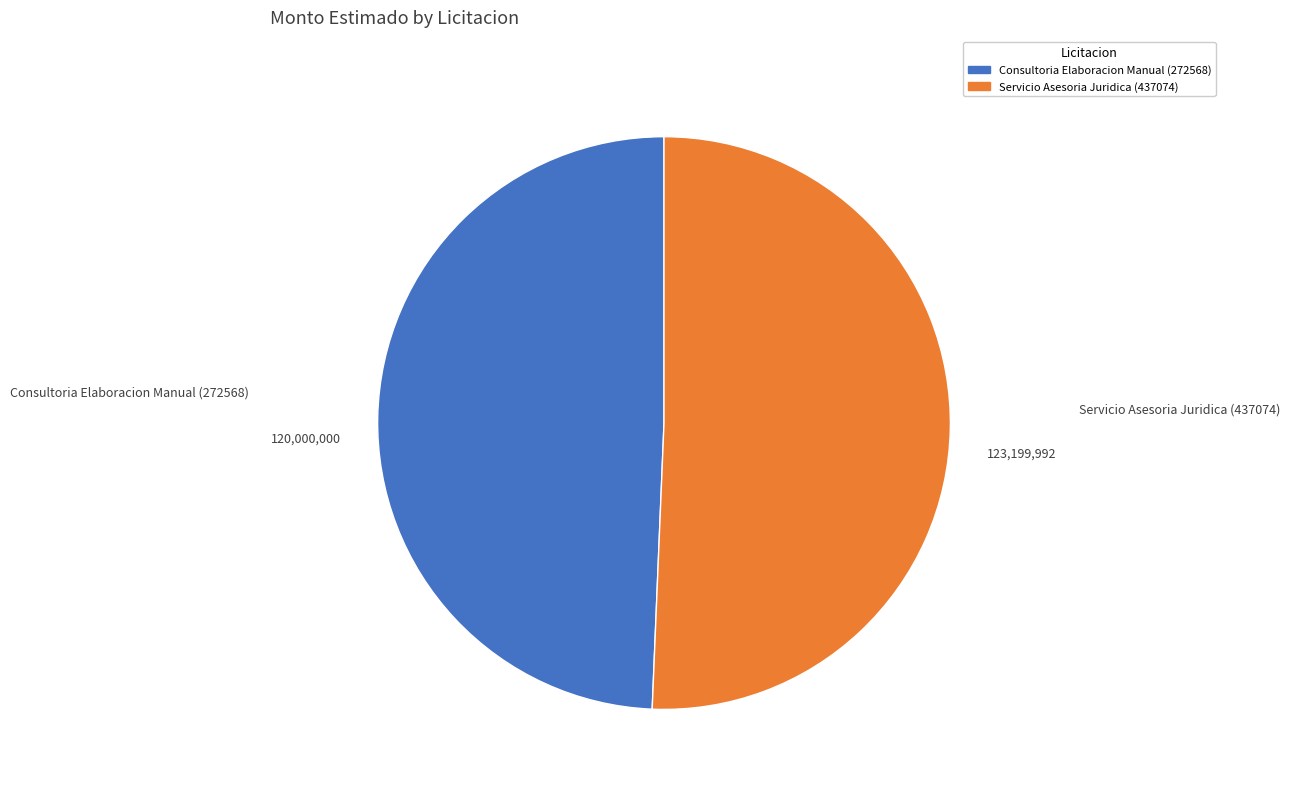

Is there a majority slice in this chart?

Yes